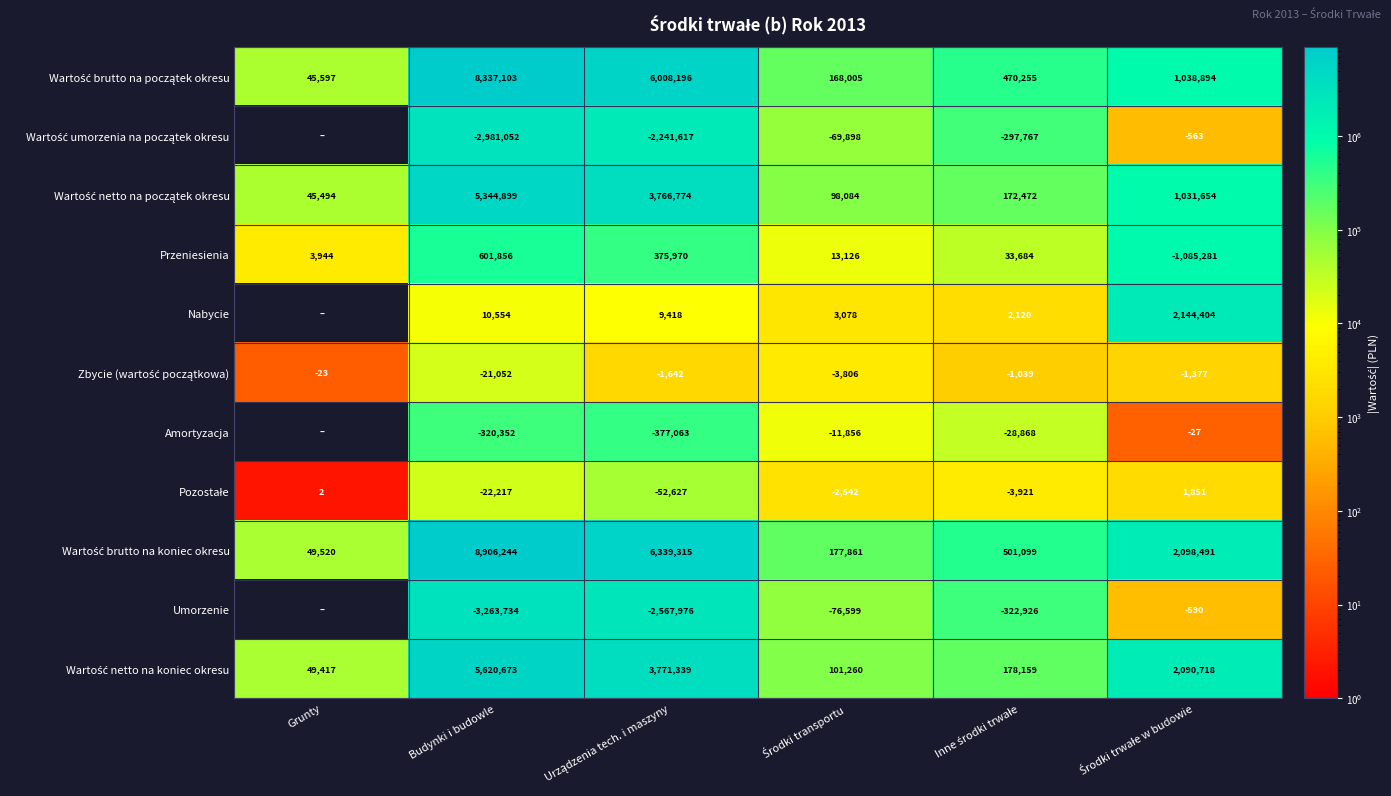

The value of Przeniesienia at Budynki i budowle is 912766. True or false?

False